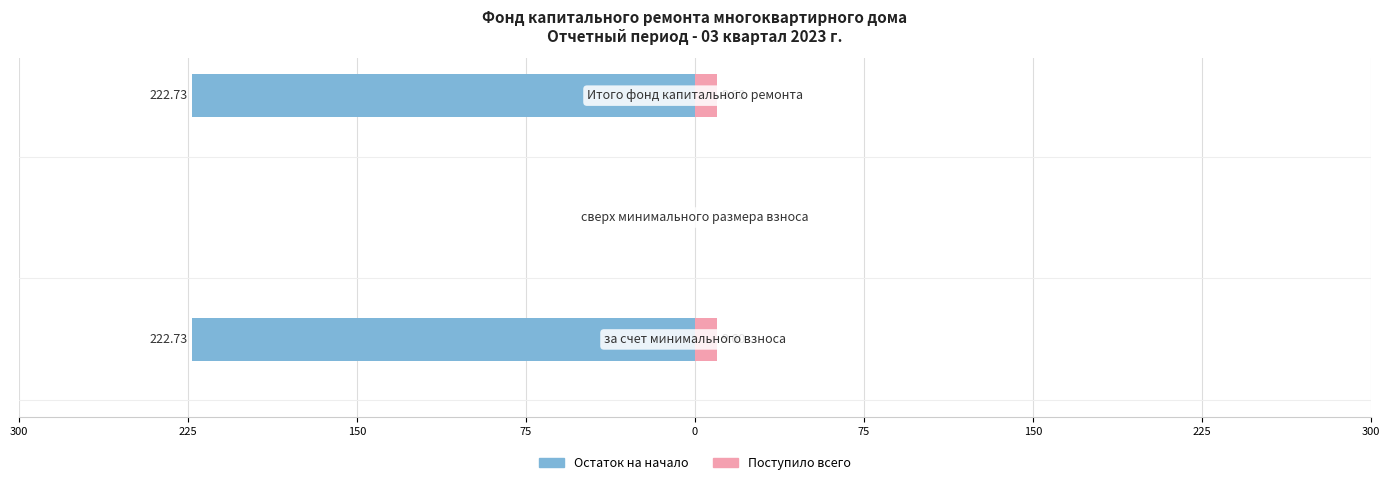

What are all the series names shown in the legend?

Остаток на начало, Поступило всего